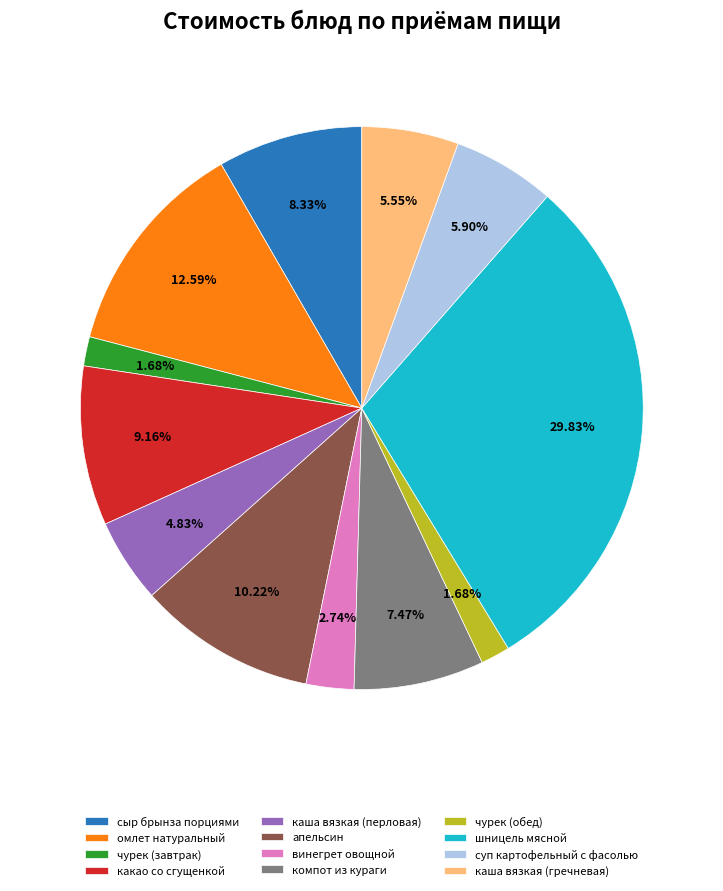

What is the total percentage of какао со сгущенкой and чурек (завтрак)?

10.8%